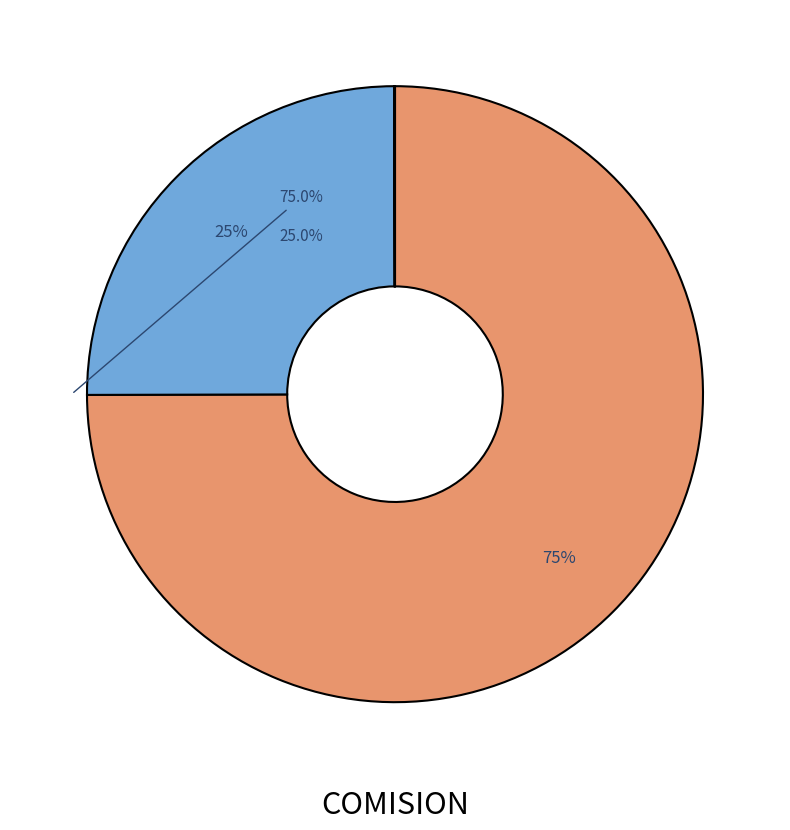

To the nearest percent, what is the difference between the largest and smallest slice percentages?

75%